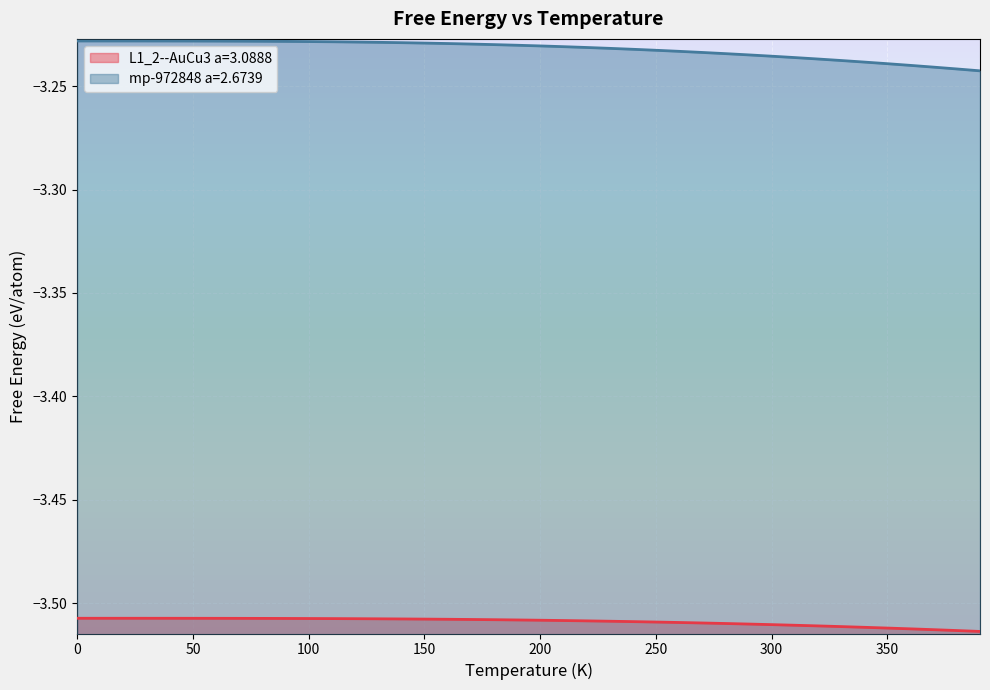

True or false: L1_2--AuCu3 a=3.0888 has more than 2 points higher than both neighbors.

False